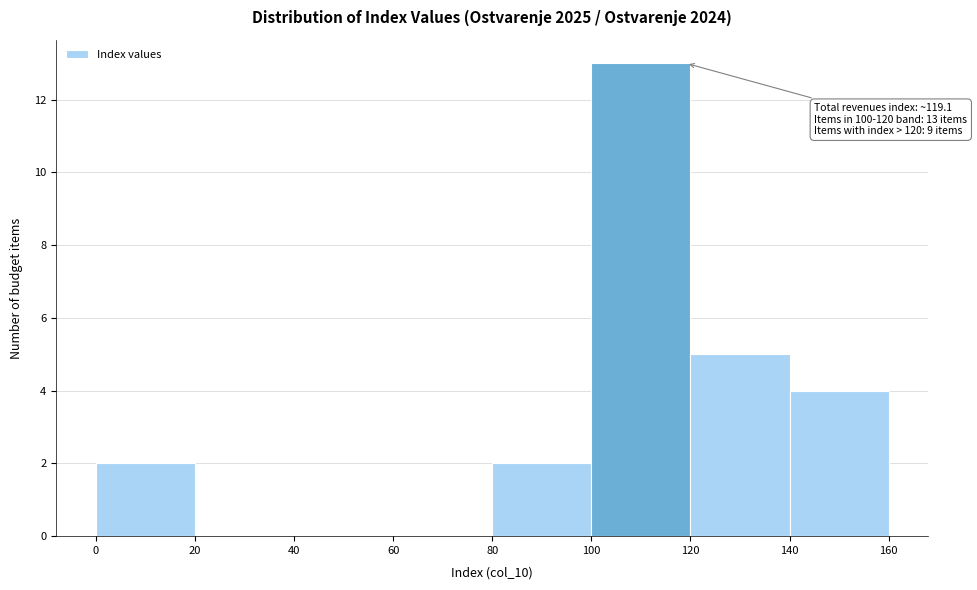

Which range on the x-axis has the tallest bar?

100 to 120